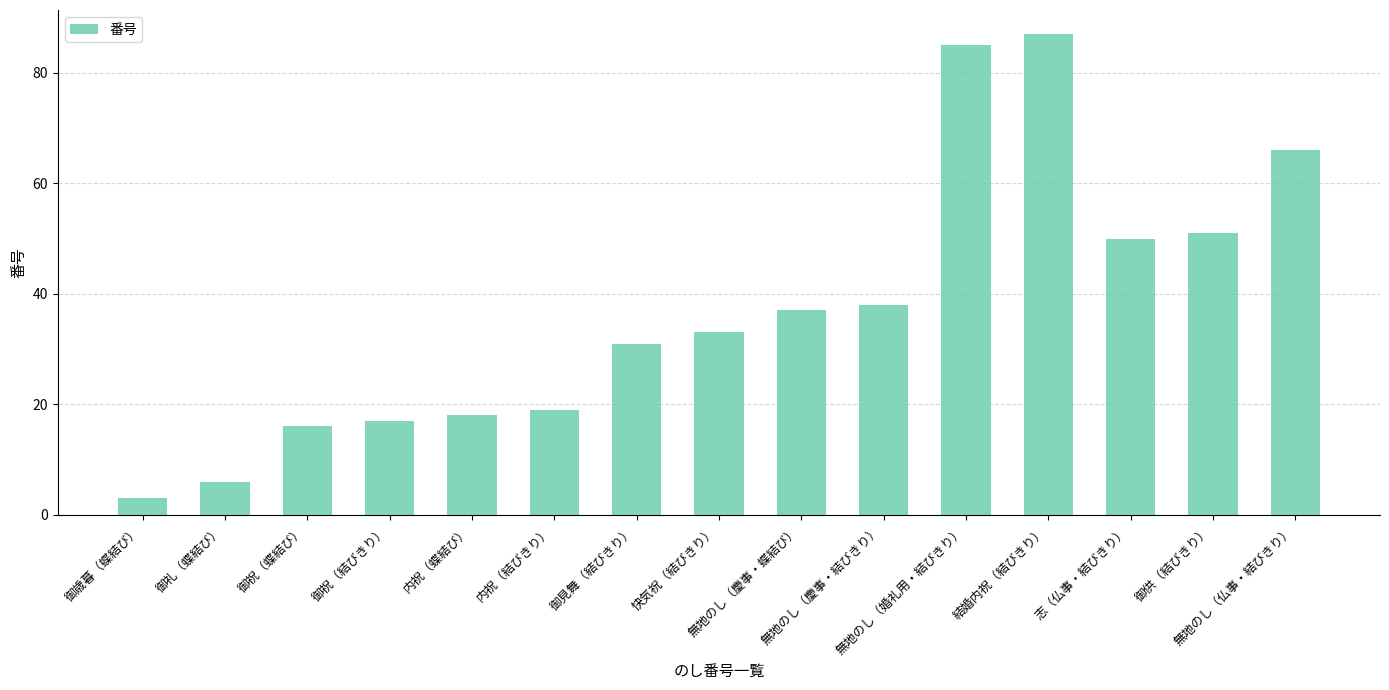

True or false: the data shows 87 at 結婚内祝（結びきり）.

True